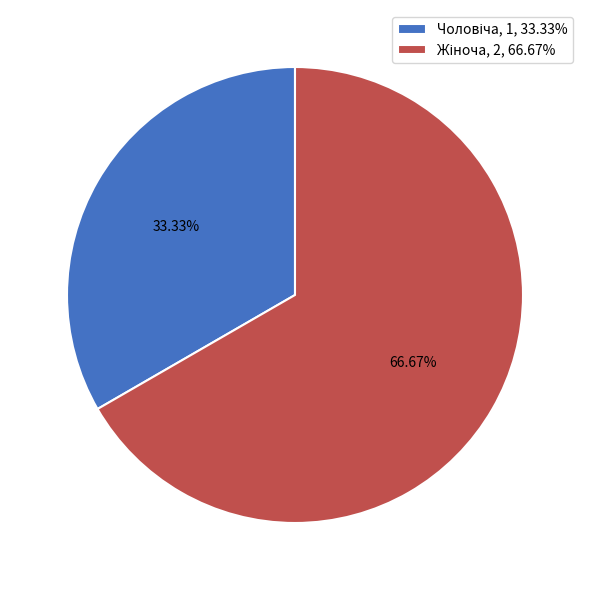

Does any single category account for the majority?

Yes